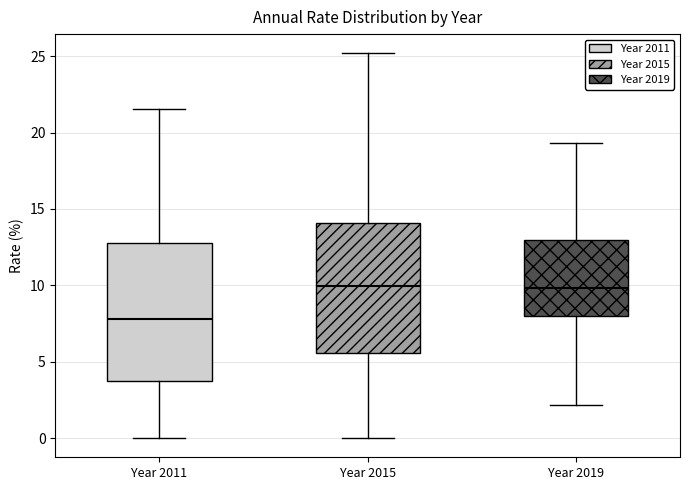

Which box is the tallest, from its lower edge to its upper edge?

Year 2011